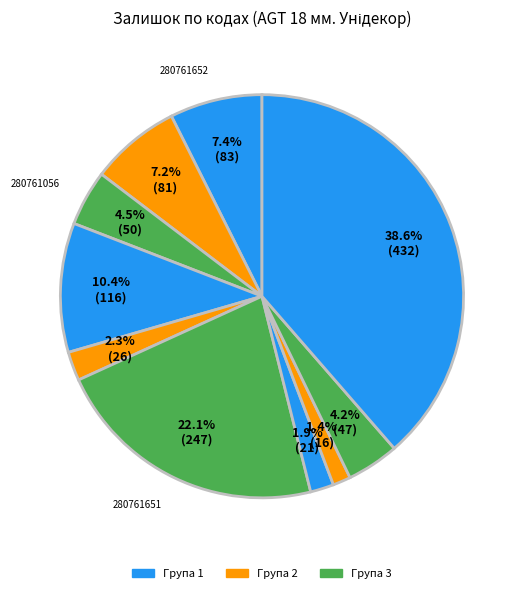

To the nearest percent, what is the average slice percentage?

10%